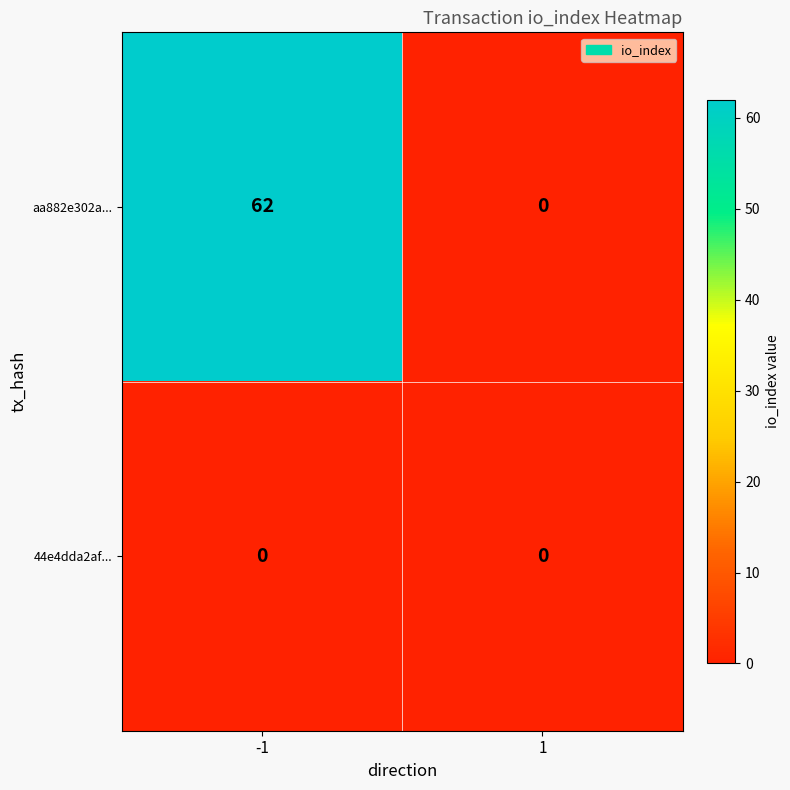

Between -1 and 1, which series saw the biggest shift?

aa882e302a...